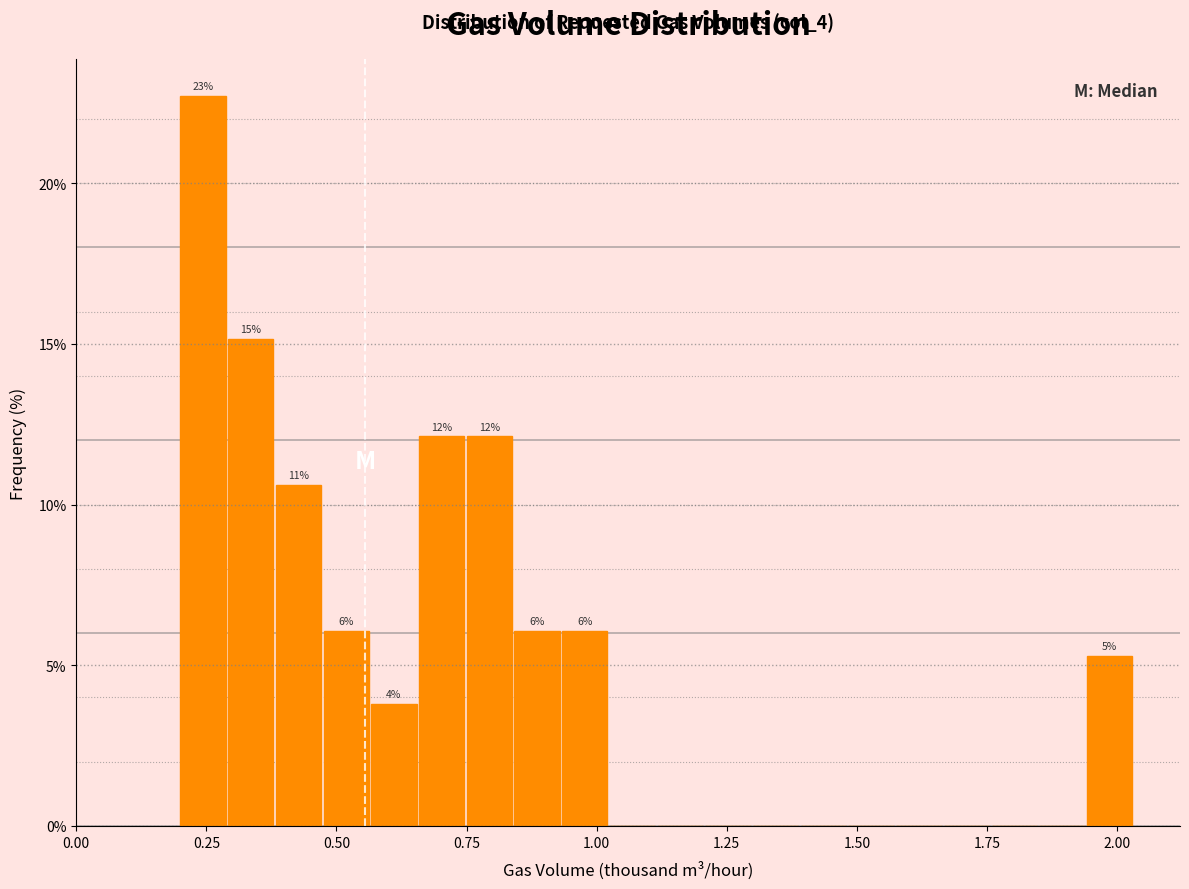

Read against the x-axis, roughly where is the centre of the tallest bar?

0.25